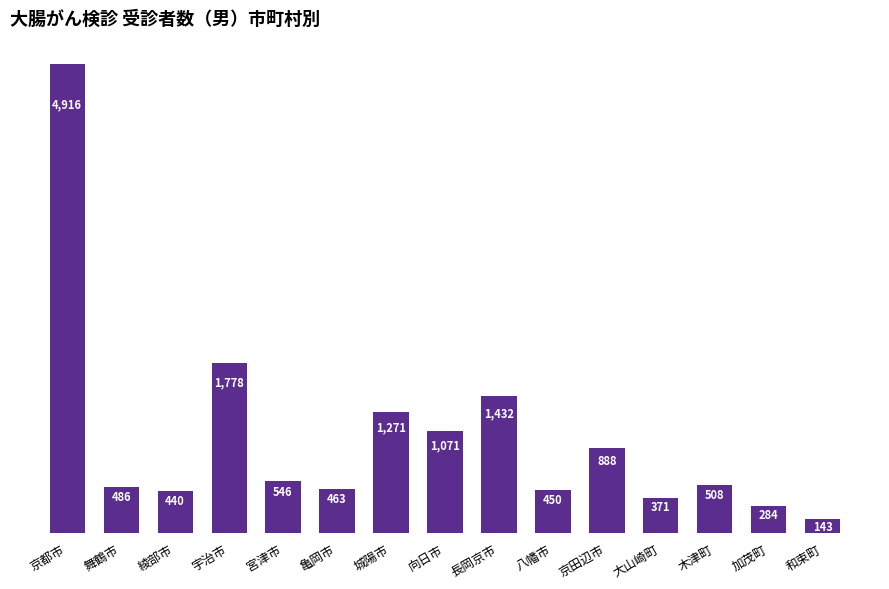

Rank the categories by value from lowest to highest.

和束町, 加茂町, 大山崎町, 綾部市, 八幡市, 亀岡市, 舞鶴市, 木津町, 宮津市, 京田辺市, 向日市, 城陽市, 長岡京市, 宇治市, 京都市